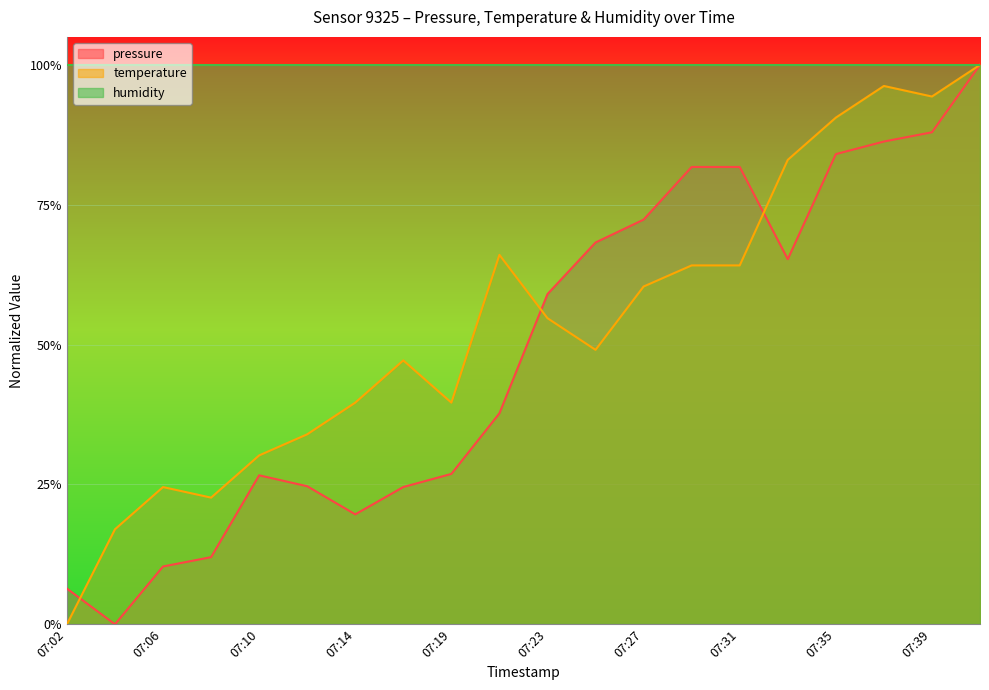

What is the average value of the temperature series?

0.5